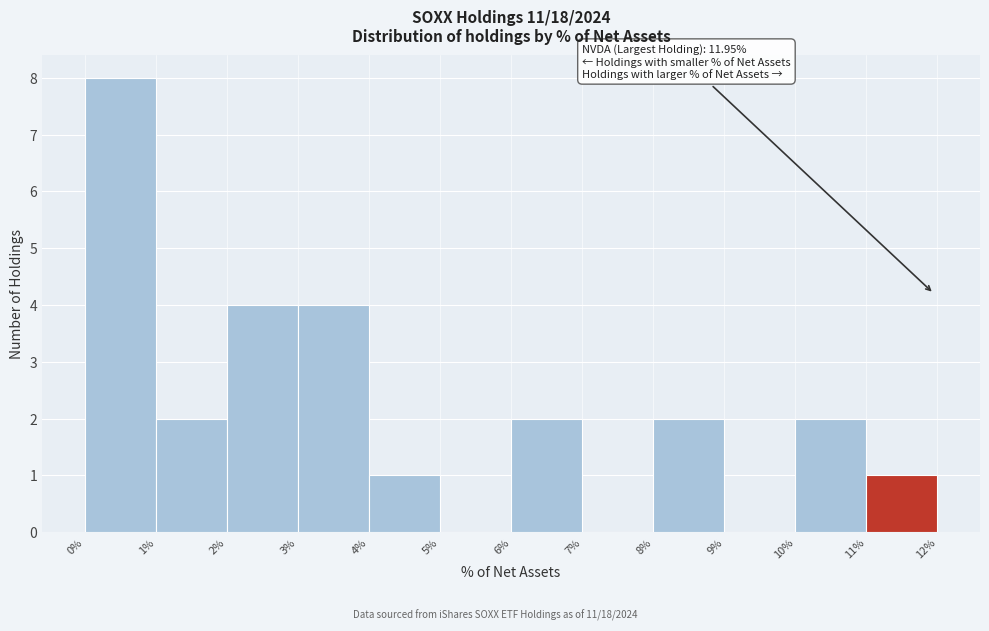

Which range on the x-axis has the tallest bar?

0% to 1%